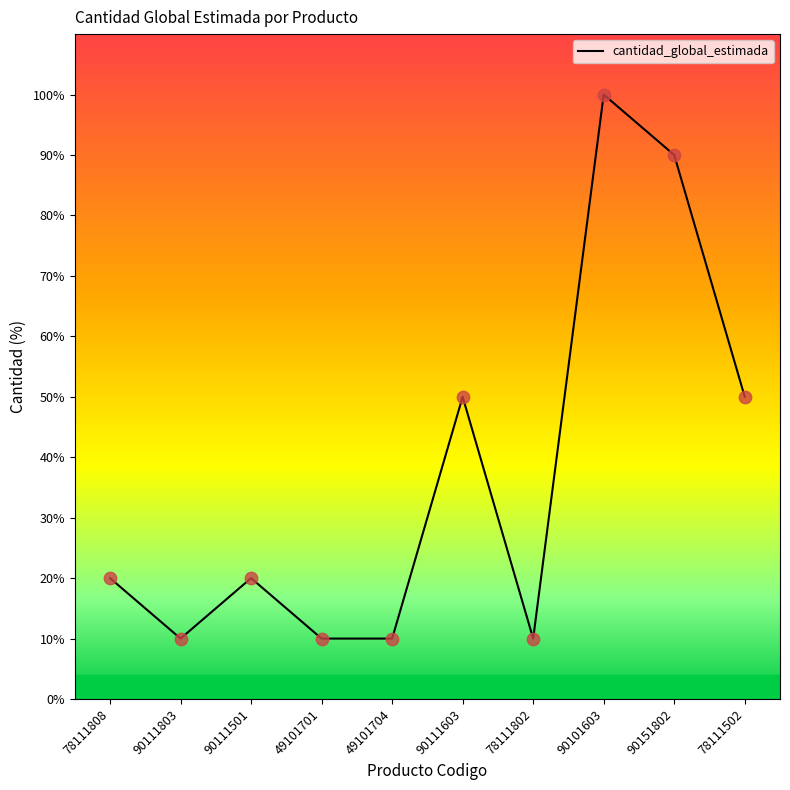

Approximately how many times larger is the value at 90111803 compared to 49101701?

1.0